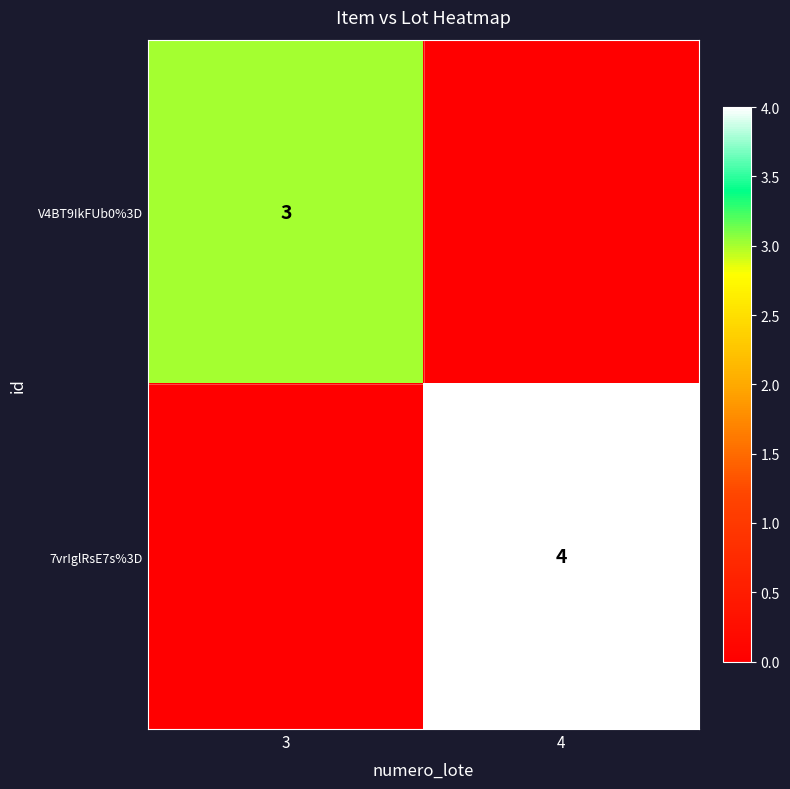

The value of 7vrIglRsE7s%3D at 4 is 6. True or false?

False